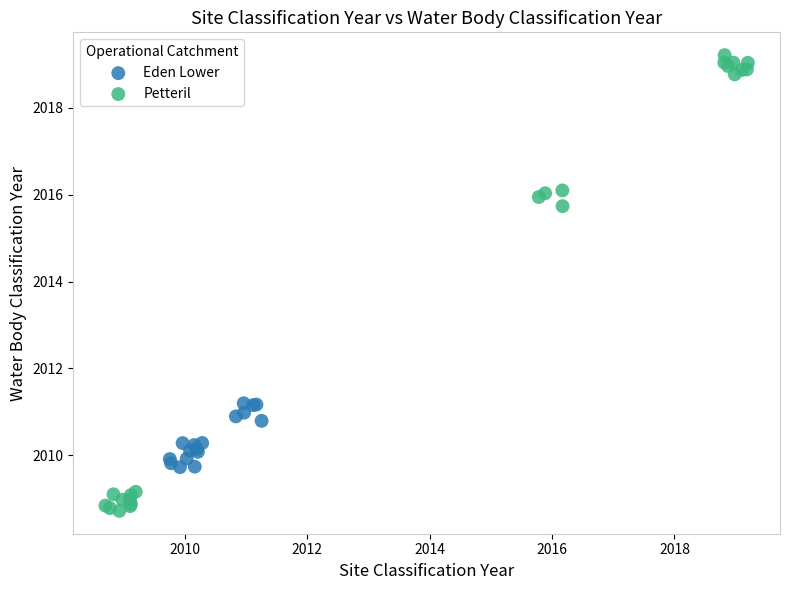

Which series has the widest spread of Y values?

Petteril